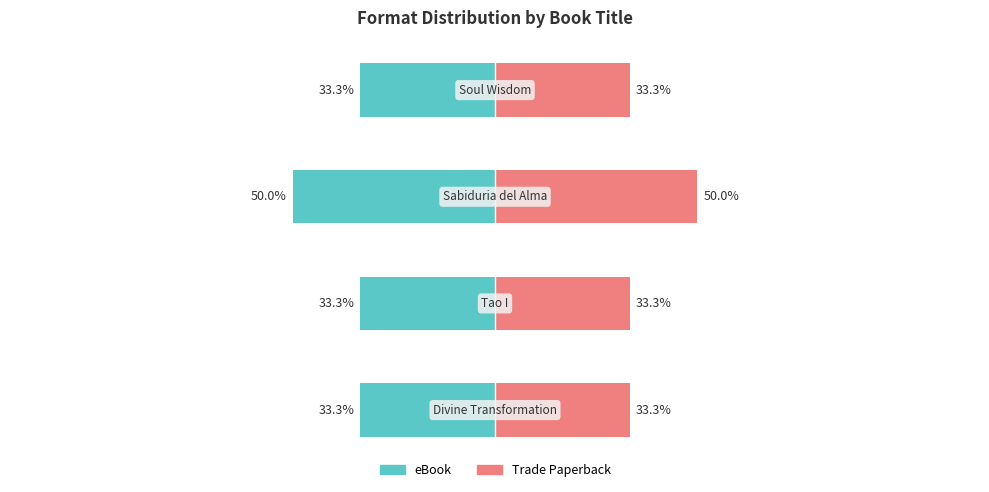

What are all the series names shown in the legend?

eBook, Trade Paperback